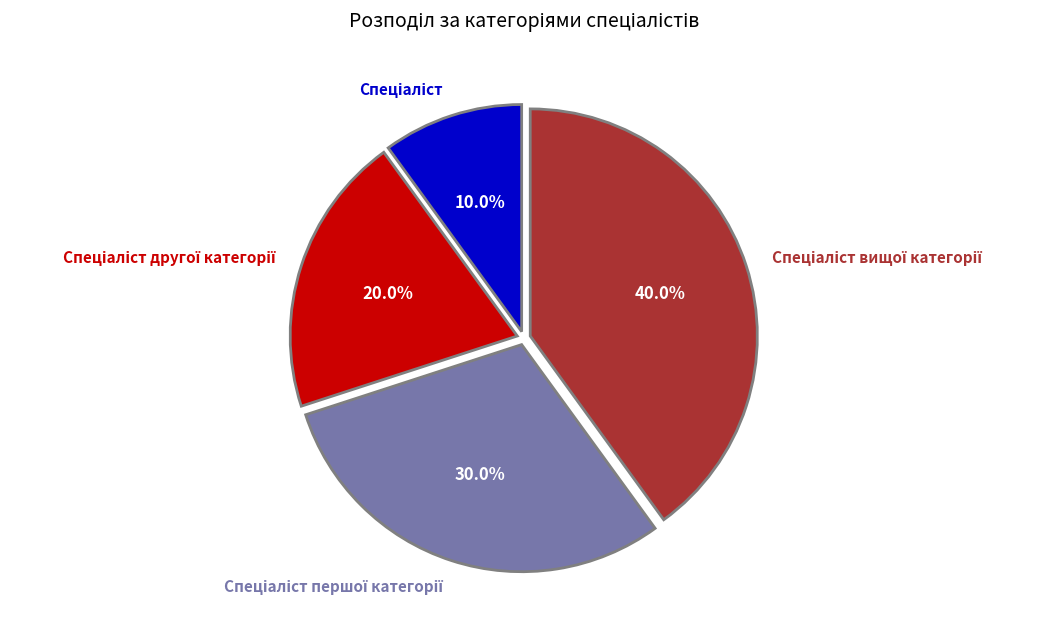

Does any single category account for the majority?

No